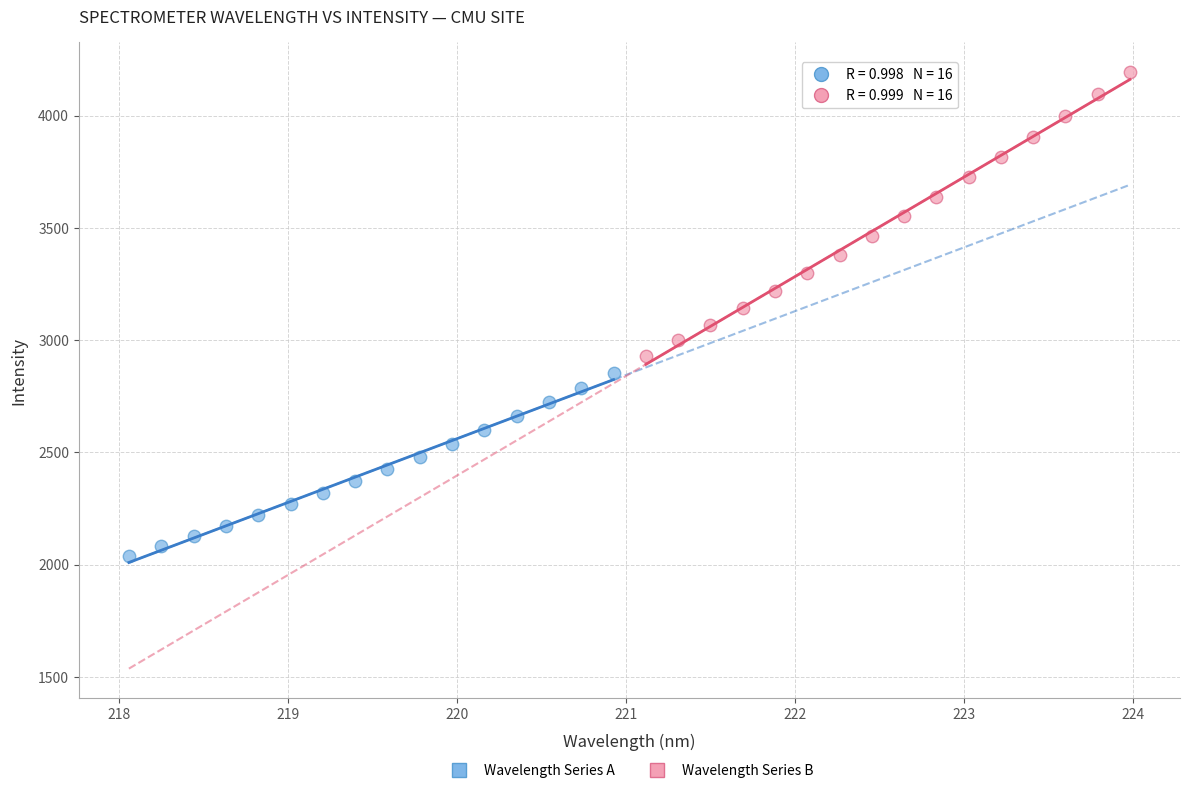

Which series reaches the minimum Y coordinate?

Wavelength Series A